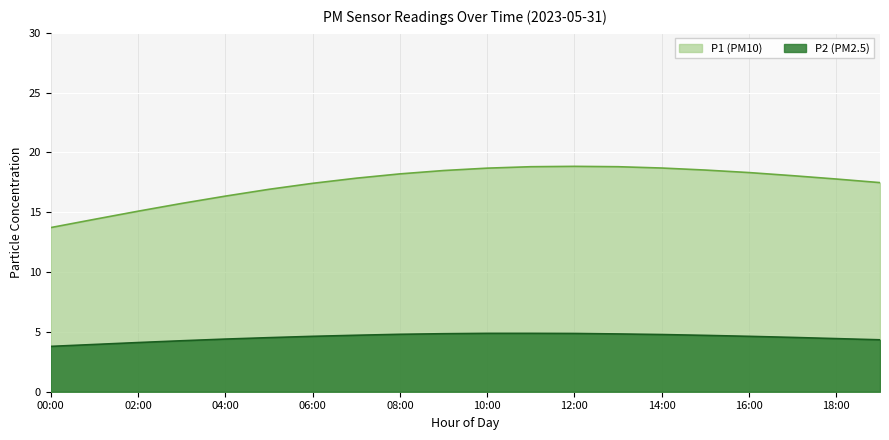

True or false: P2 and P1 intersect in this chart.

False